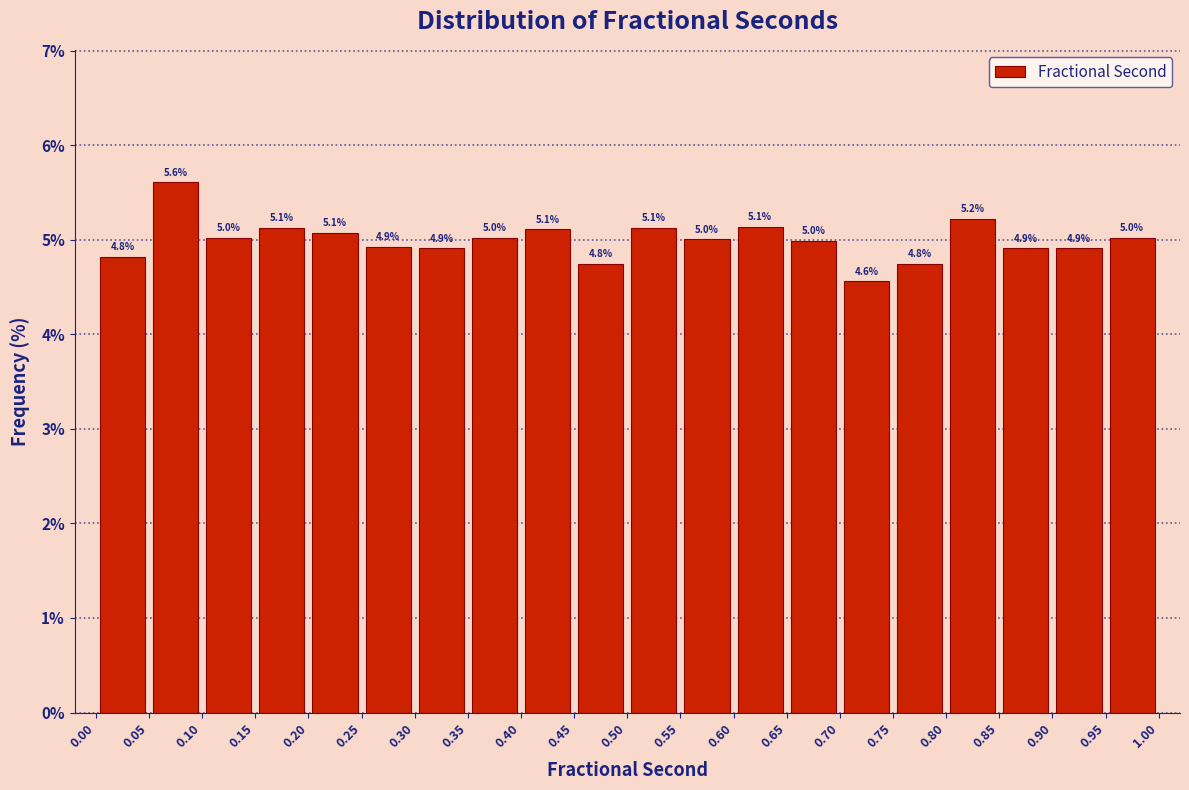

Over which range of the x-axis is the bar tallest?

0.05 to 0.10